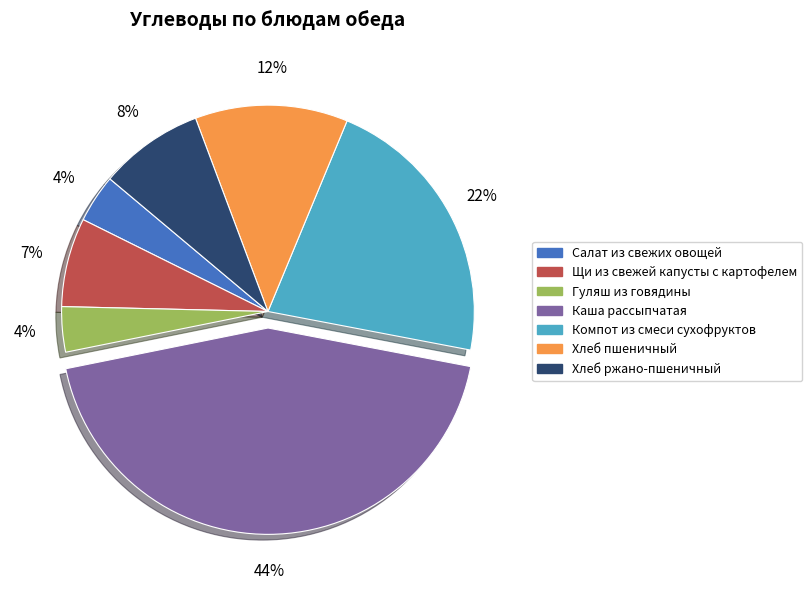

How many segments does this pie chart have?

7